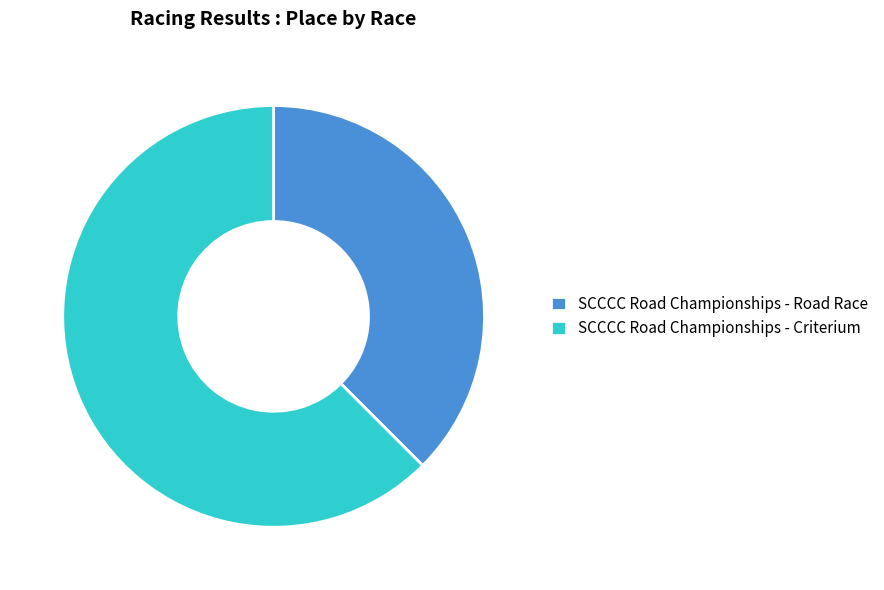

Which slice is the smallest?

SCCCC Road Championships - Road Race